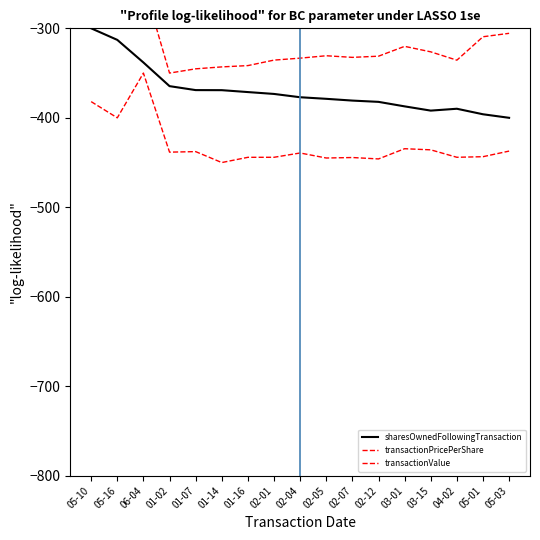

True or false: transactionPricePerShare and sharesOwnedFollowingTransaction intersect in this chart.

False